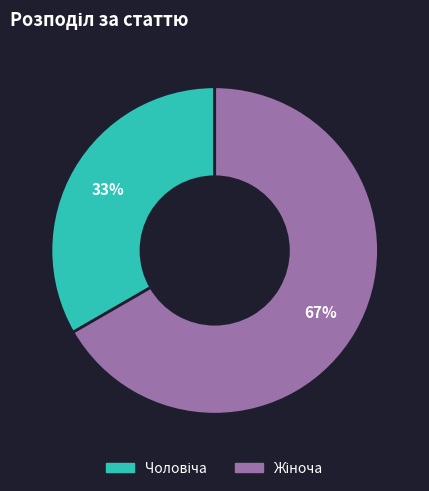

To the nearest percent, what is the average slice percentage?

50%